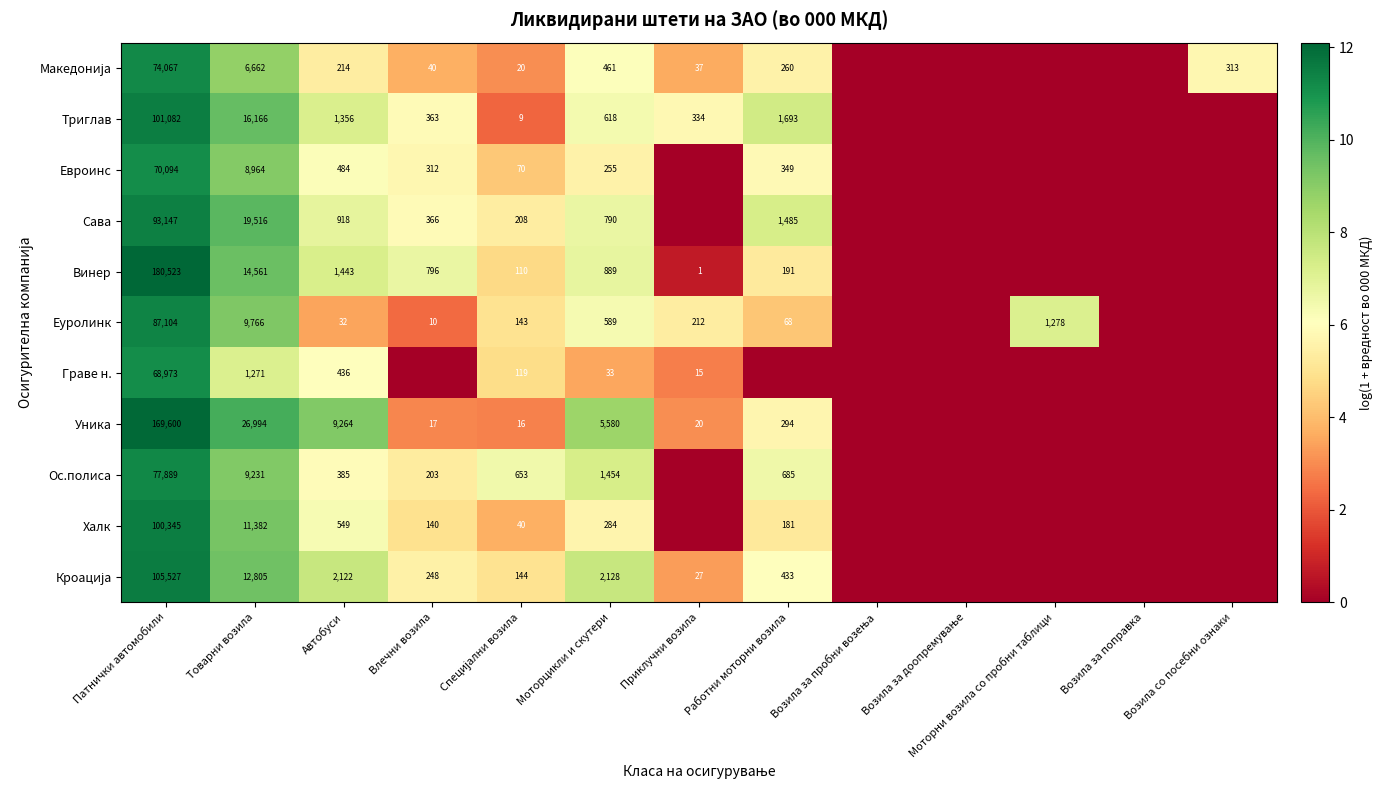

Is it true that Граве н. equals 33 at Моторцикли и скутери?

True